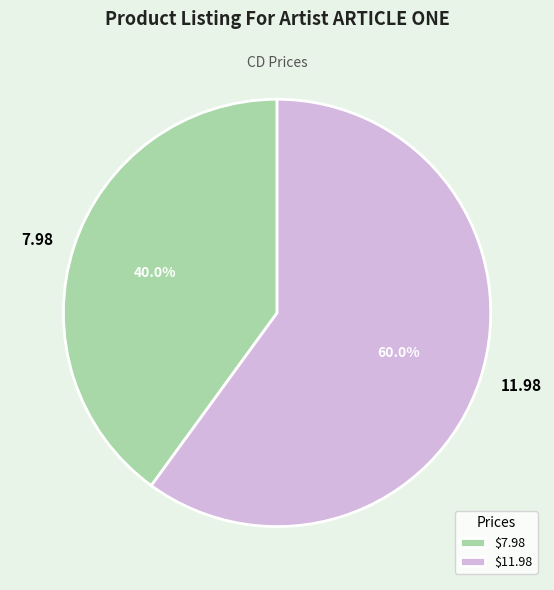

How much of the chart is everything except 11.98?

40.0%